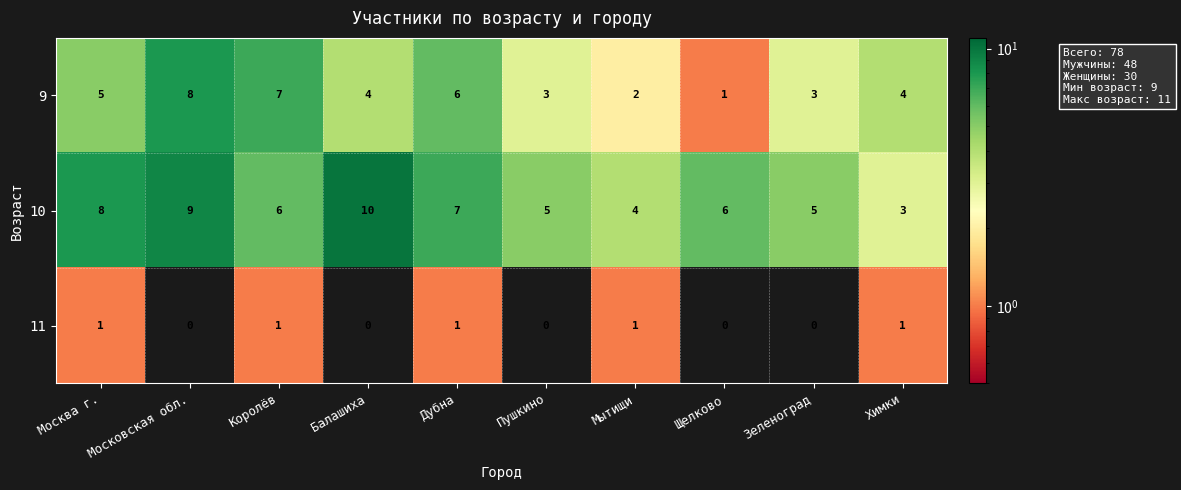

The 9 series shows 7 at Королёв. True or false?

True